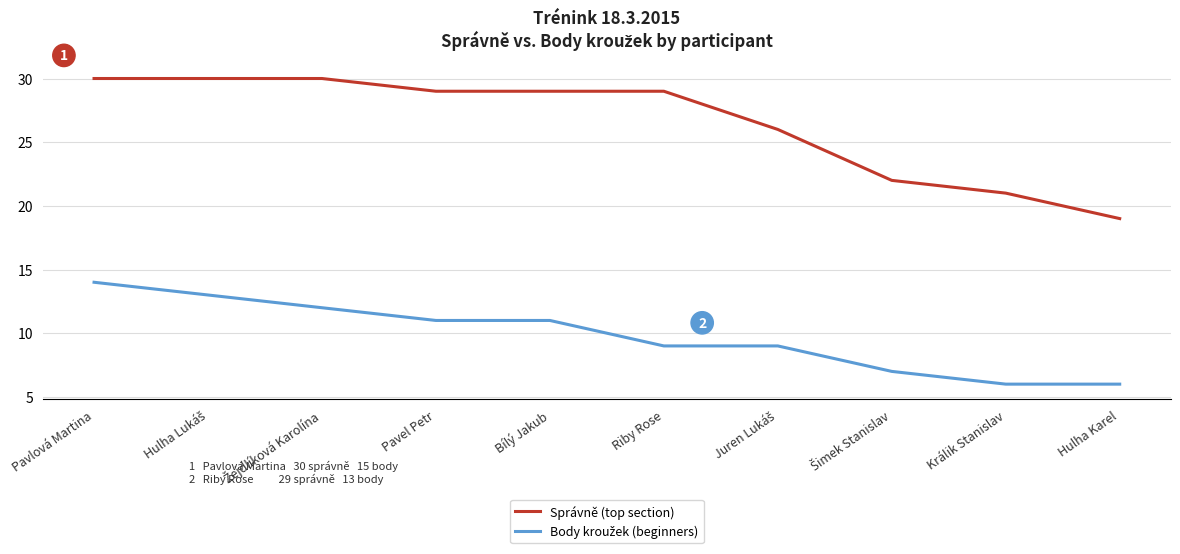

Which series has the largest total across all categories?

Správně (top section)